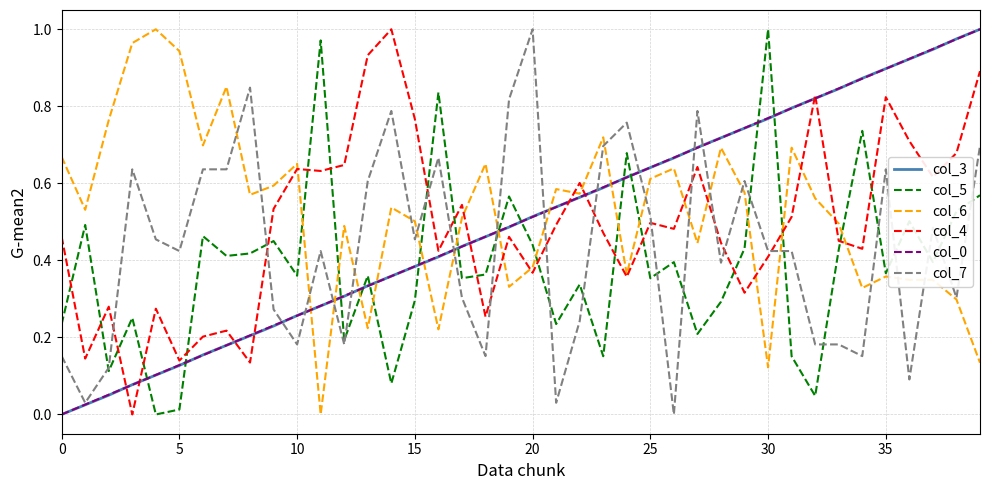

In col_4, how many points are lower than both neighbors (excluding endpoints)?

13